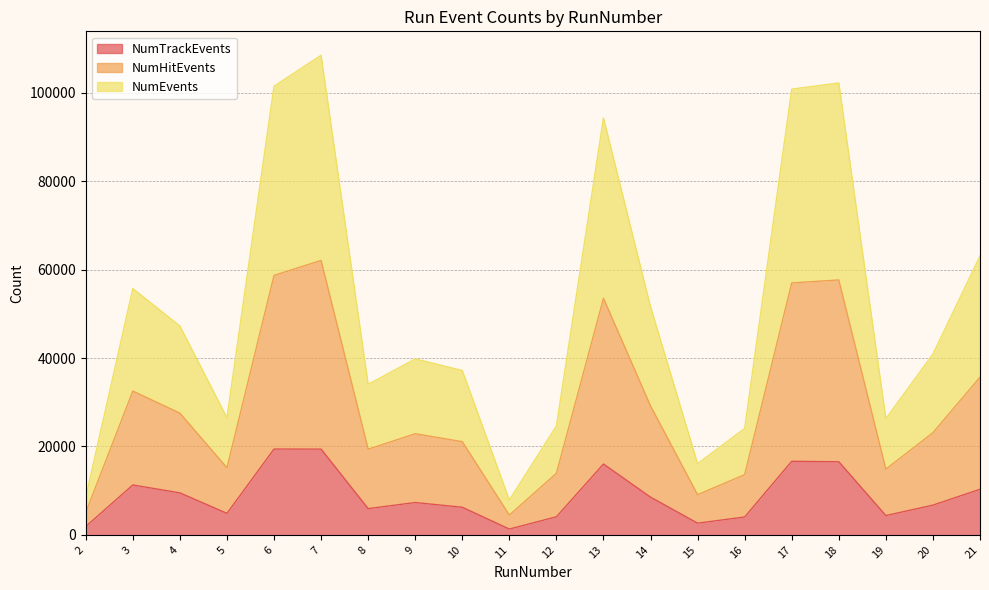

How many distinct data groups are displayed?

3